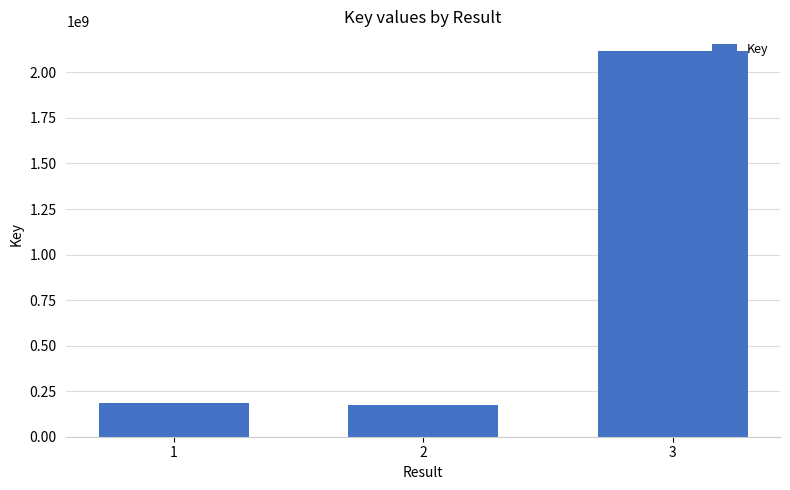

The value at 2 is 173154457. True or false?

True